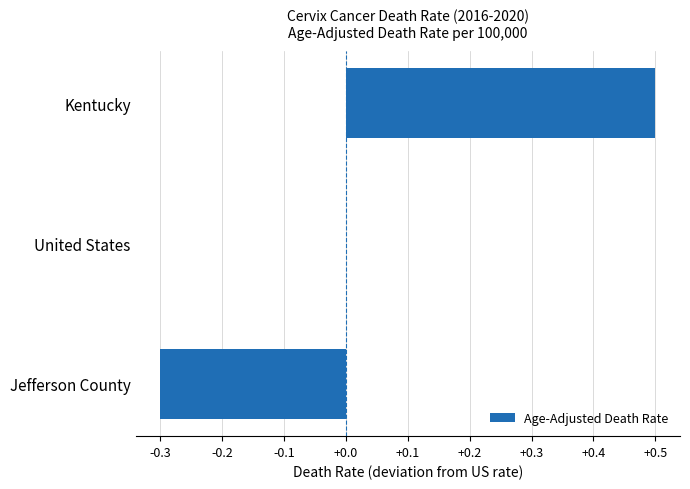

The chart shows a value of 0.0 at United States. True or false?

True